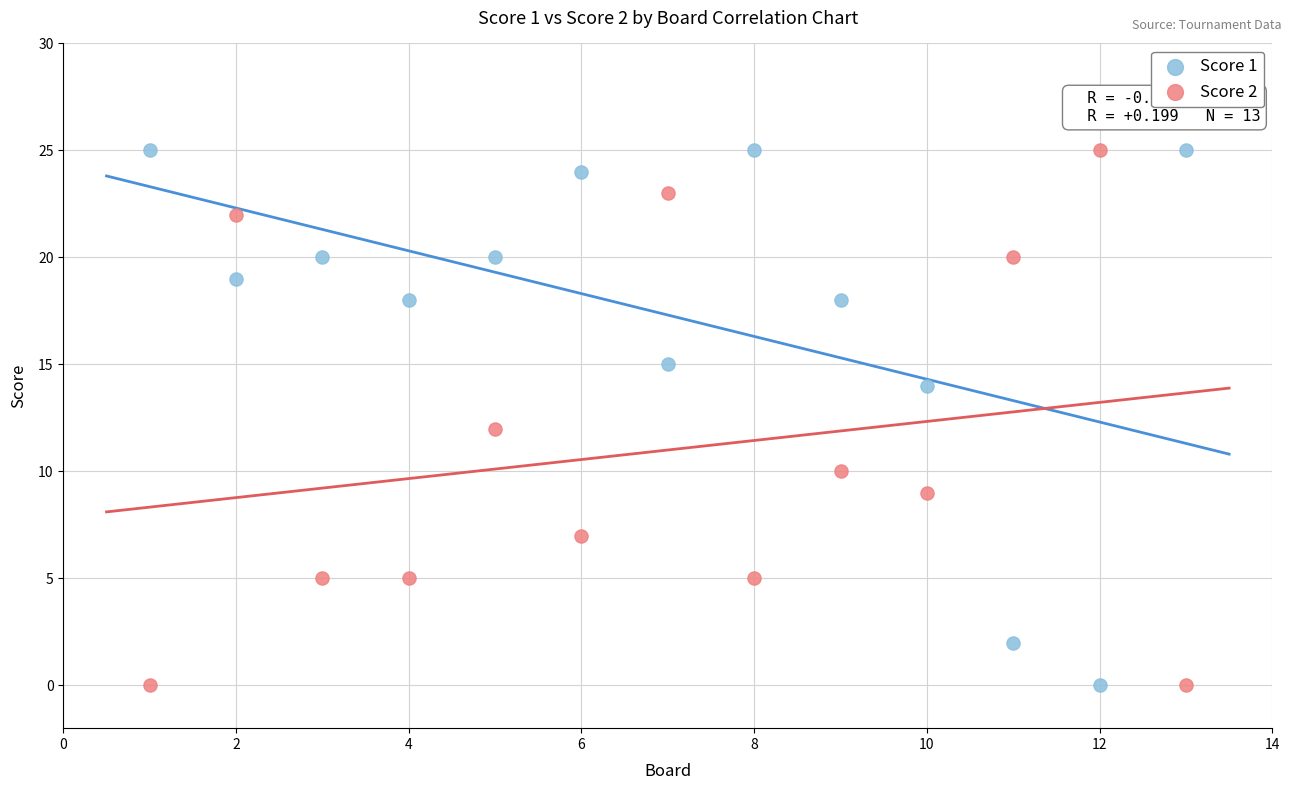

What are all the series names shown in the legend?

Score 1, Score 2